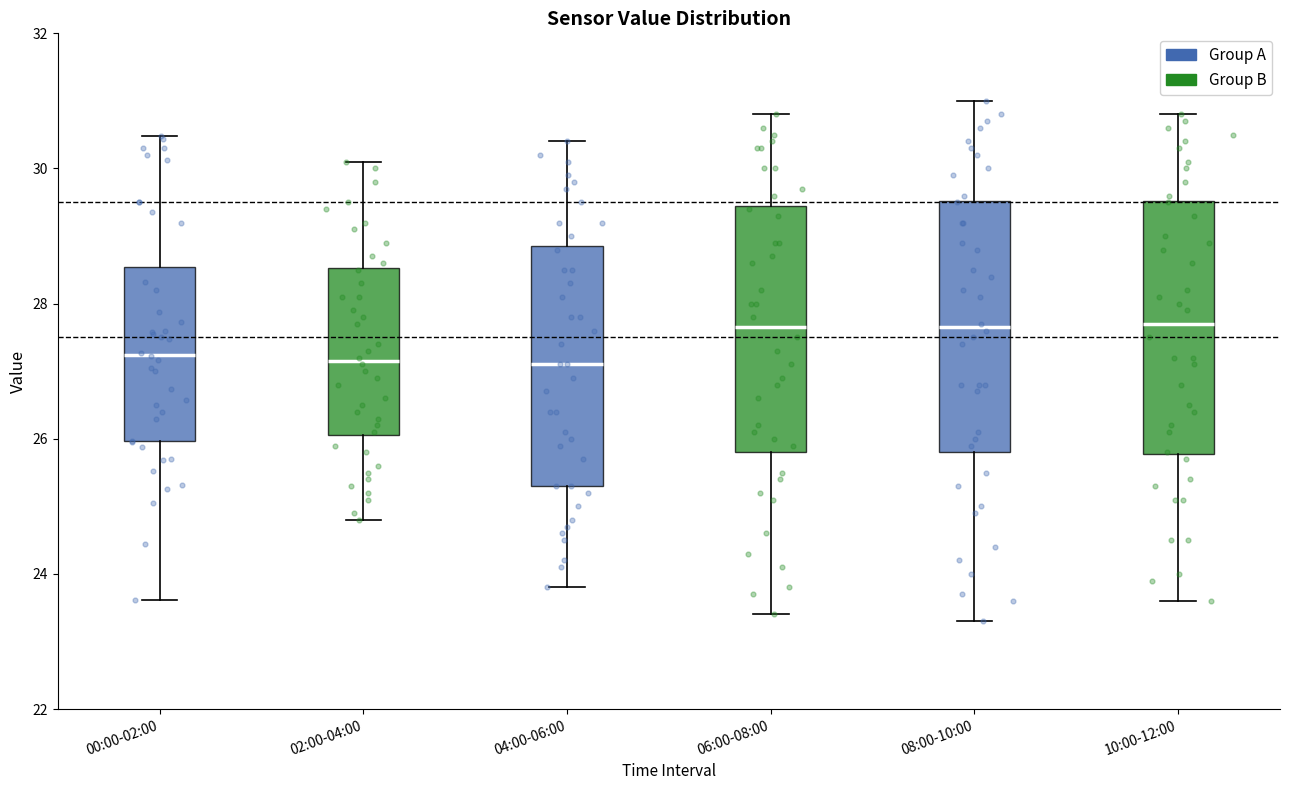

Where is the lower edge of the box for 06:00-08:00 on the y-axis? The values are not printed on the chart, so give them approximately, as read against the axis.

25.8